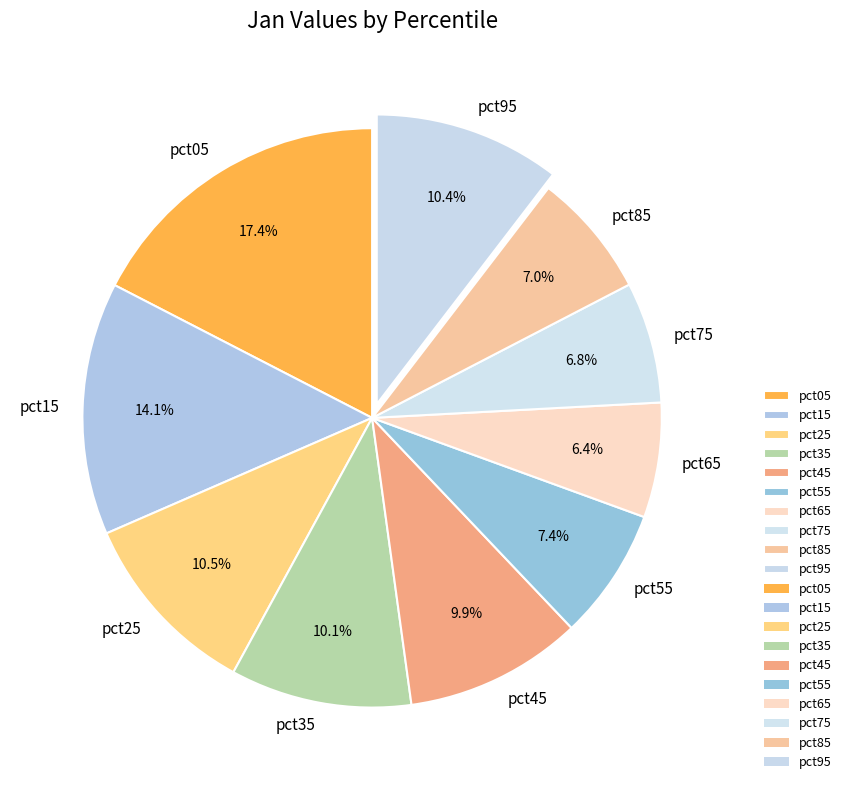

How many slices are in this pie chart?

10